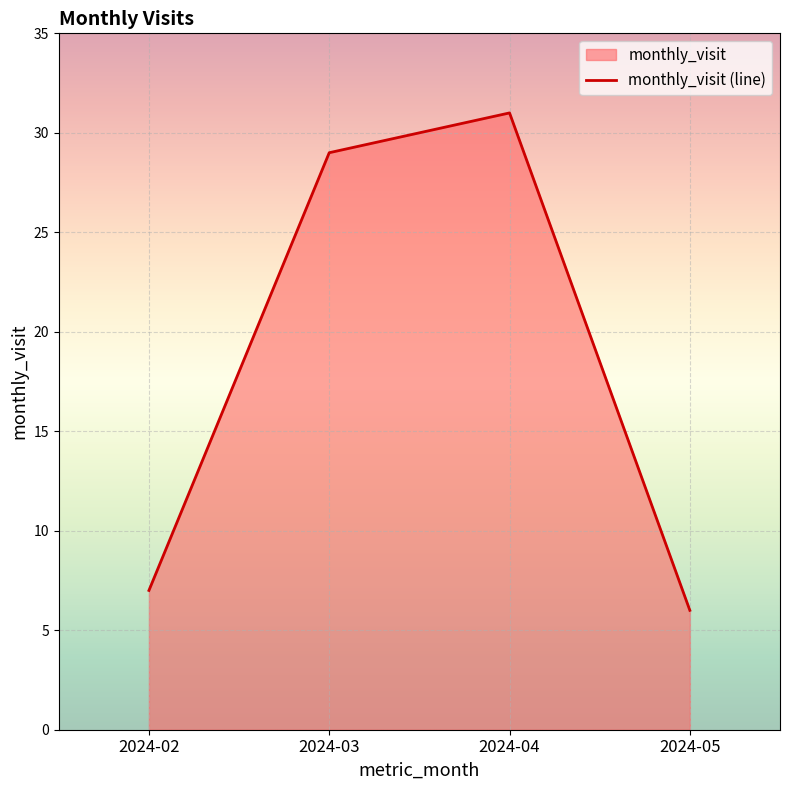

How many lines are shown in the chart?

1